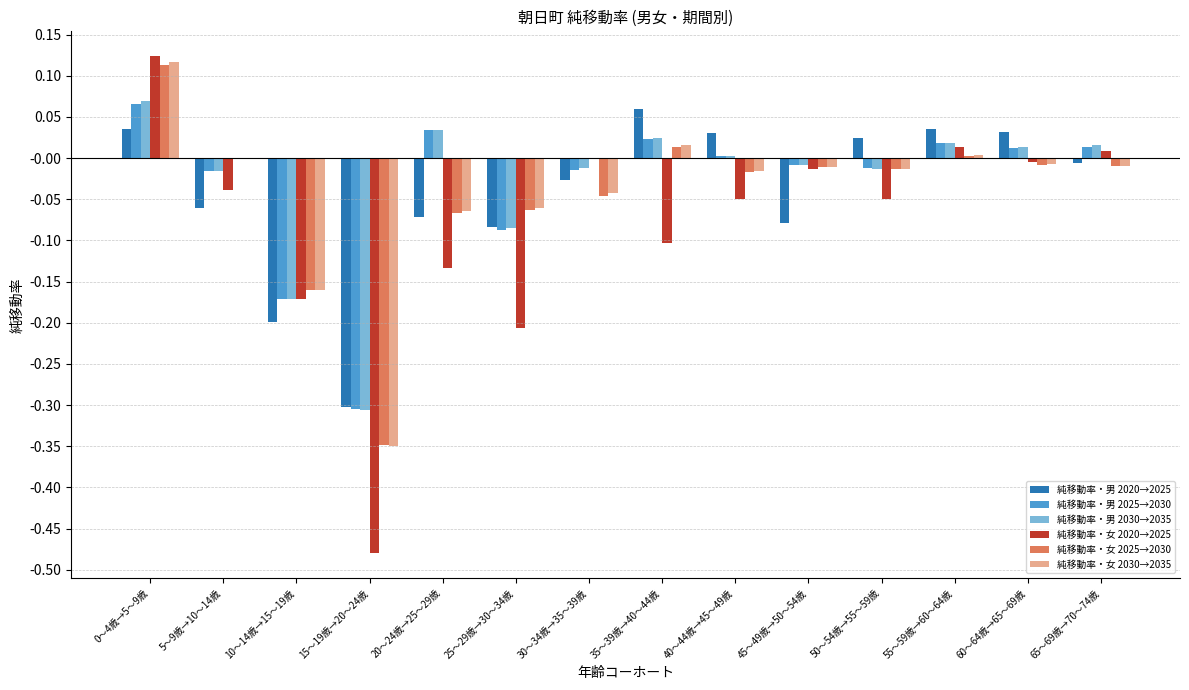

Is it true that 純移動率・男 2030→2035 equals -0.2 at 10～14歳→15～19歳?

True